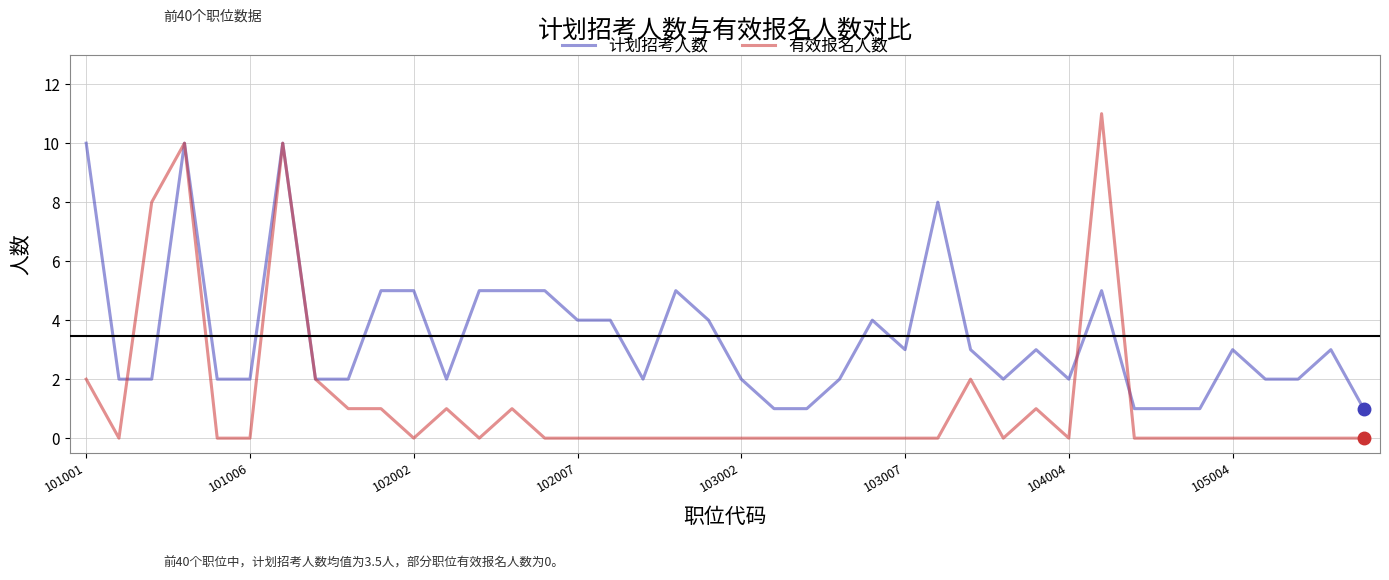

Rank the series by their maximum value, from highest to lowest.

有效报名人数, 计划招考人数